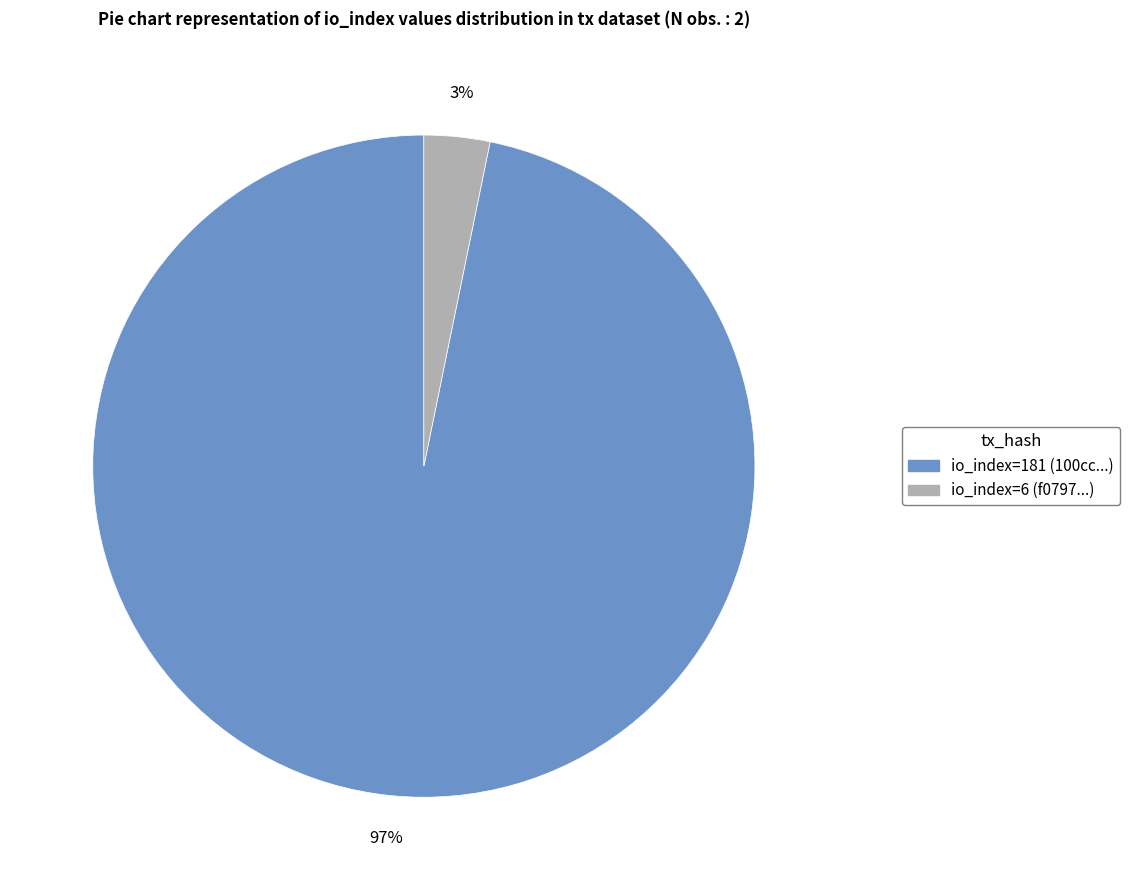

To the nearest percent, what is the difference between the largest and smallest slice percentages?

94%